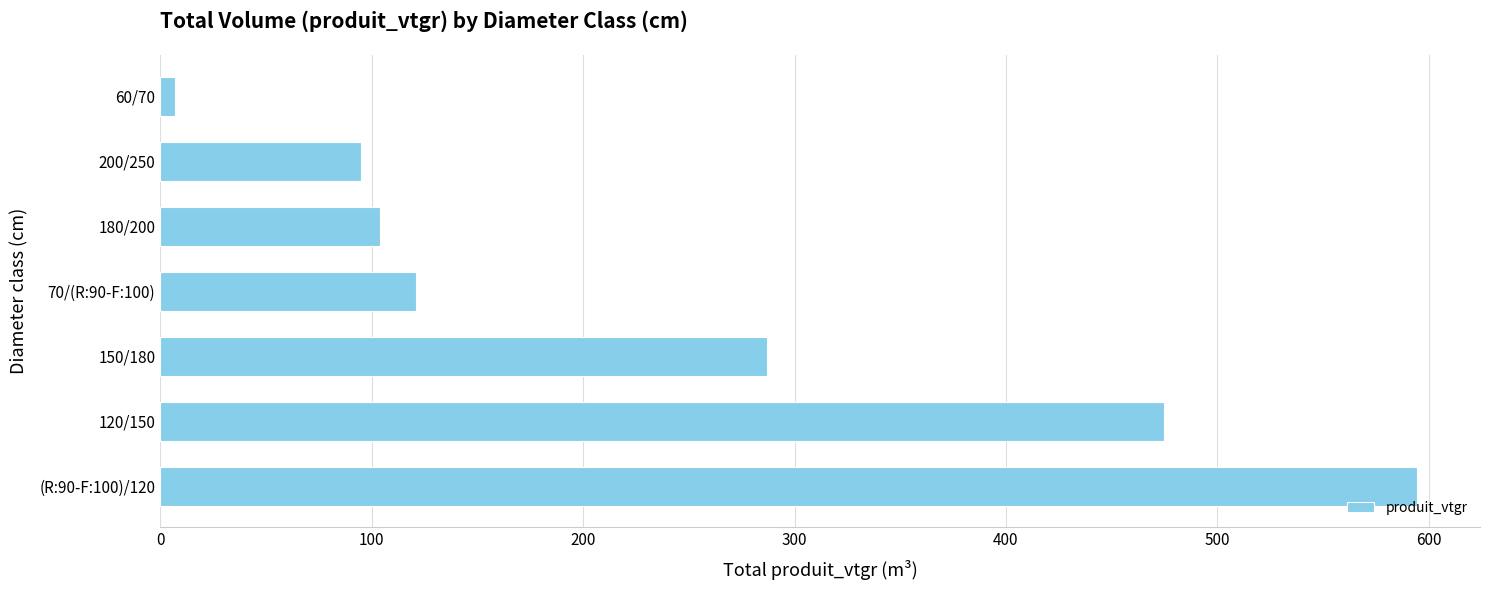

How many data points does each series have?

7